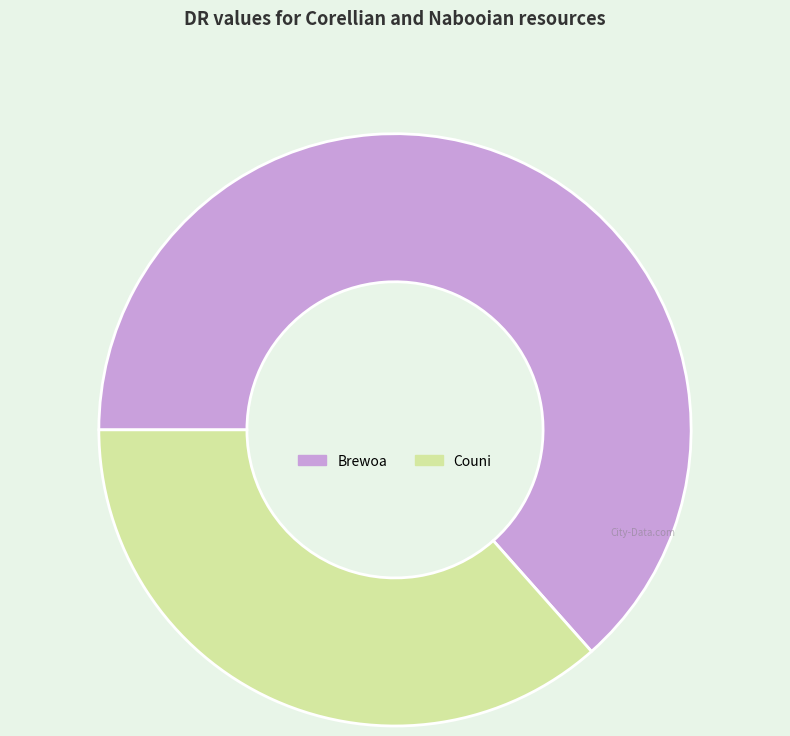

Is the sum of Couni and Brewoa greater than half?

Yes